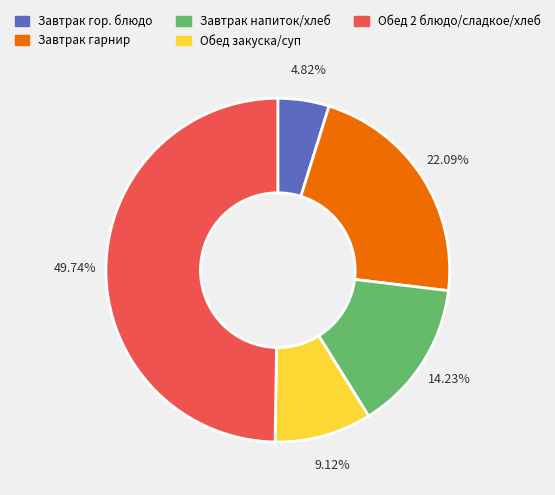

Count the number of slices in the pie.

5